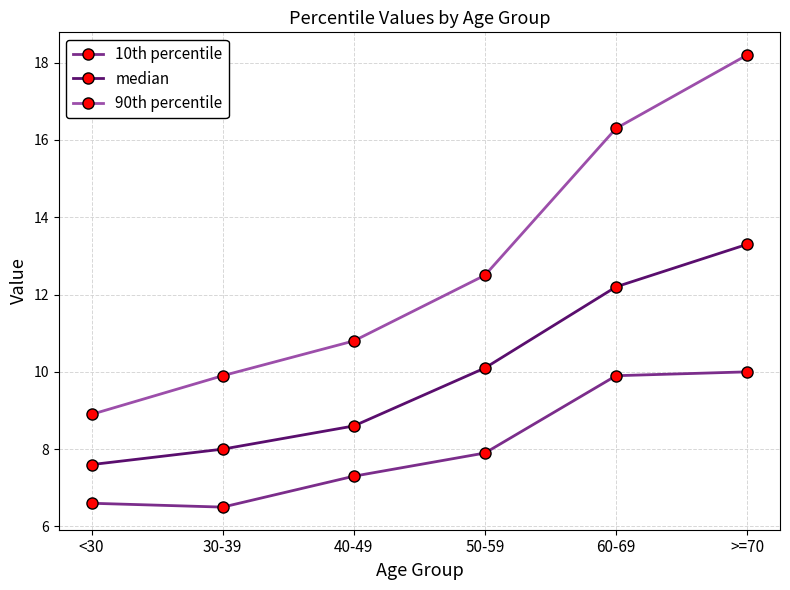

List the labels in order of 90th percentile value, largest first.

>=70, 60-69, 50-59, 40-49, 30-39, <30